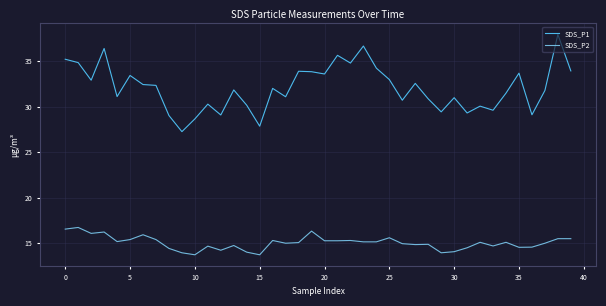

True or false: SDS_P2 and SDS_P1 intersect in this chart.

False